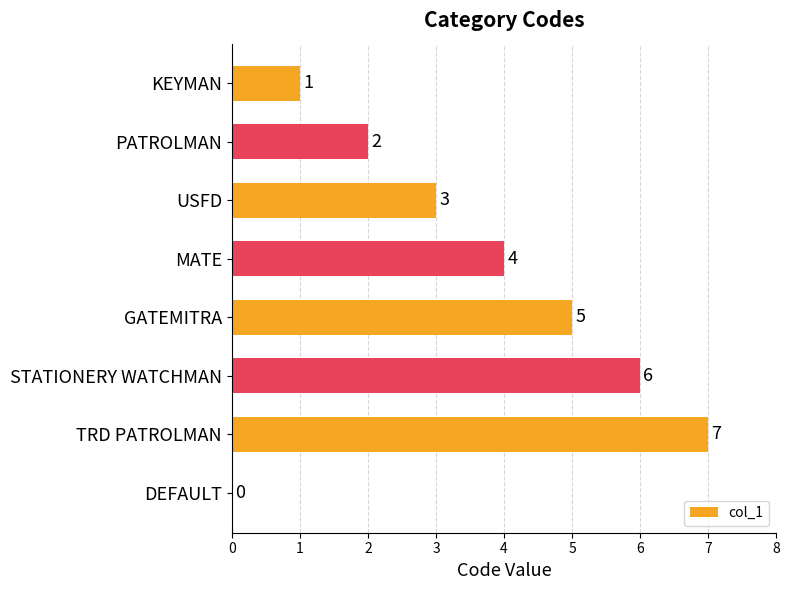

What is the maximum value shown in the chart?

7